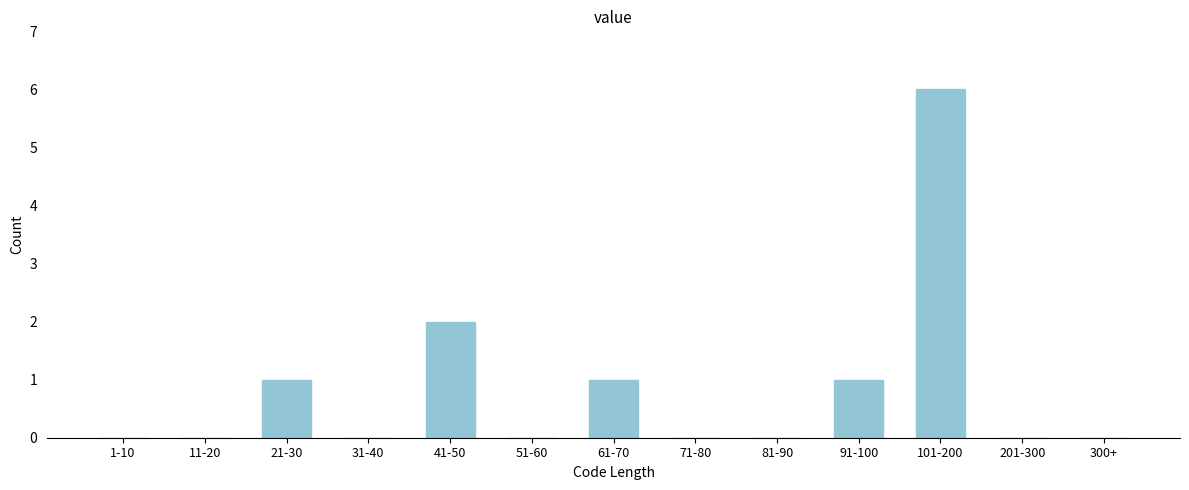

Reading left to right, transcribe all the data shown in this chart.

1-10=0	11-20=0	21-30=1	31-40=0	41-50=2	51-60=0	61-70=1	71-80=0	81-90=0	91-100=1	101-200=6	201-300=0	300+=0